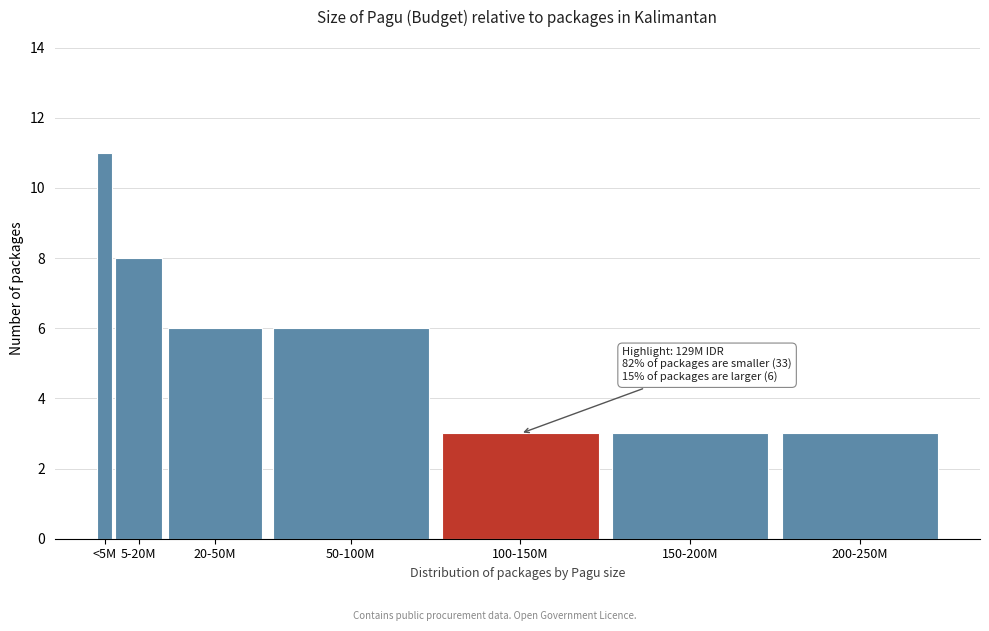

Reading left to right, what are all the values shown in this chart?

11	8	6	6	3	3	3